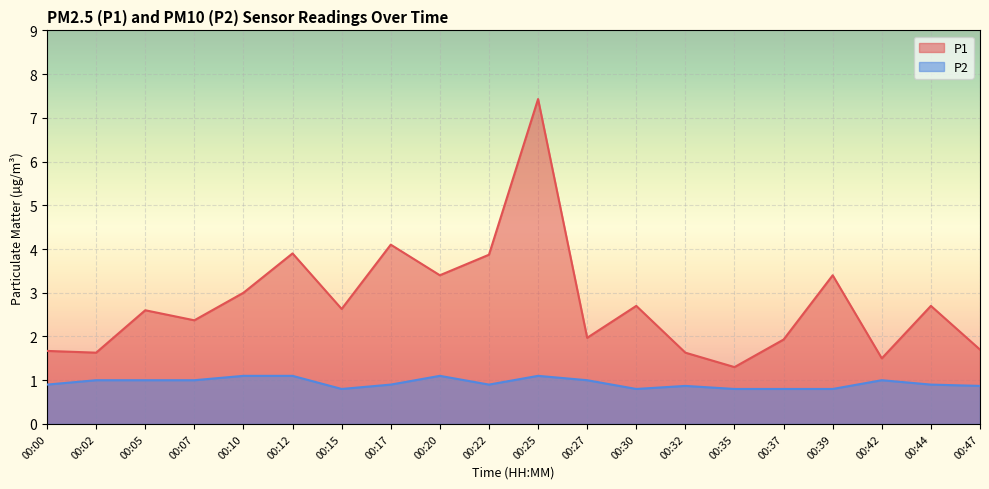

Which series has the largest total across all categories?

P1